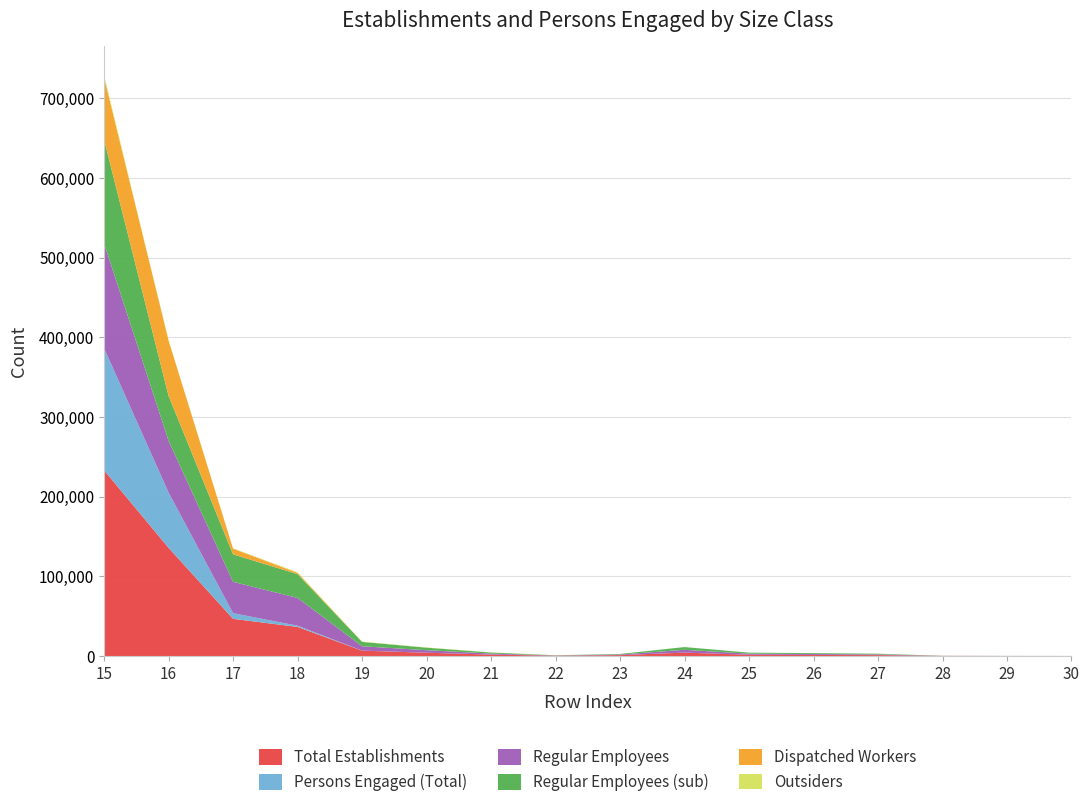

What is the highest value of the Total Establishments series?

233037